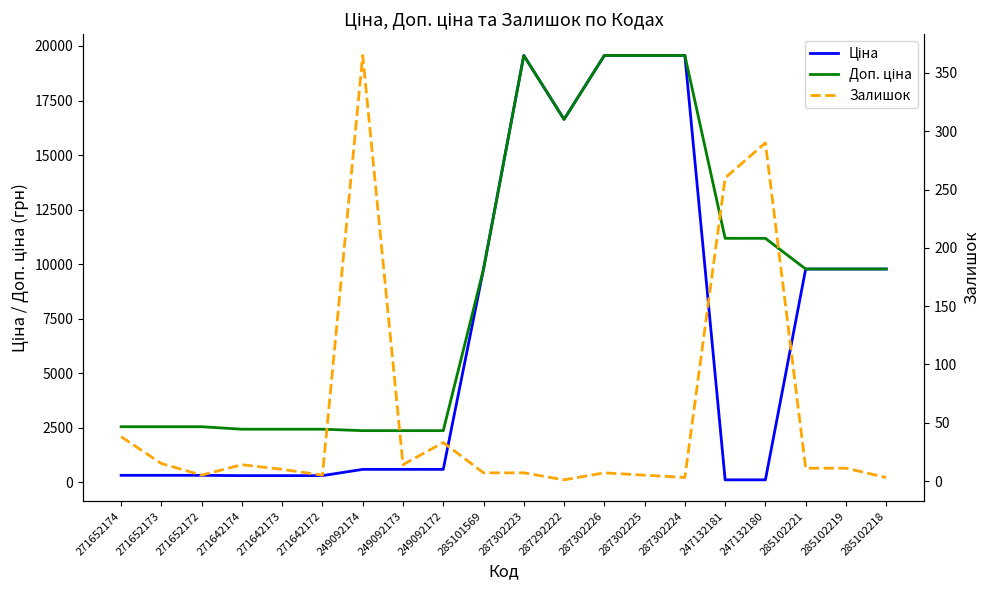

Reading right to left, what are all the values shown in this chart?

Ціна: 285102218=9775.5	285102219=9775.5	285102221=9775.5	247132180=111.8	247132181=111.8	287302224=19564.9	287302225=19564.9	287302226=19564.9	287292222=16636.8	287302223=19564.9	285101569=9775.5	249092172=591.6	249092173=591.6	249092174=591.6	271642172=304.1	271642173=304.1	271642174=304.1	271652172=318.3	271652173=318.3	271652174=318.3
Доп. ціна: 285102218=9775.5	285102219=9775.5	285102221=9775.5	247132180=11182.0	247132181=11182.0	287302224=19564.9	287302225=19564.9	287302226=19564.9	287292222=16636.8	287302223=19564.9	285101569=9775.5	249092172=2366.5	249092173=2366.5	249092174=2366.5	271642172=2432.8	271642173=2432.8	271642174=2432.8	271652172=2546.4	271652173=2546.4	271652174=2546.4
Залишок: 285102218=3.0	285102219=11.0	285102221=11.0	247132180=290.0	247132181=260.0	287302224=3.0	287302225=5.0	287302226=7.0	287292222=1.0	287302223=7.0	285101569=7.0	249092172=33.0	249092173=14.0	249092174=365.0	271642172=5.0	271642173=10.0	271642174=14.0	271652172=5.0	271652173=15.0	271652174=38.0